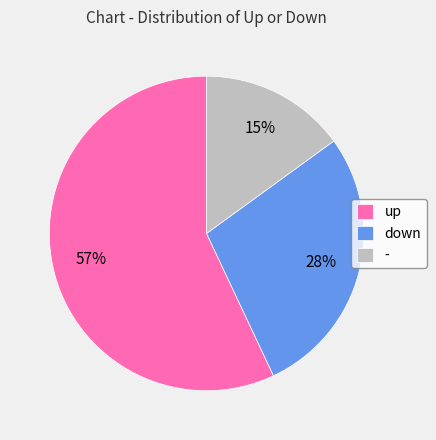

True or false: - accounts for 15% of the total.

True